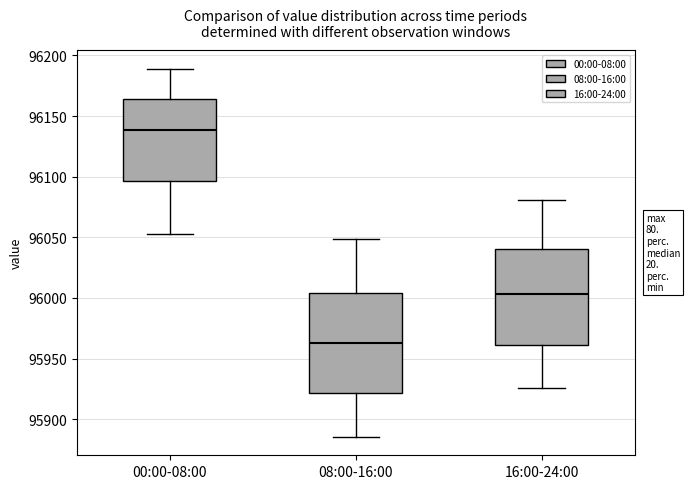

Reading left to right, transcribe this box plot: for each box, give where its median line is, the range the box spans, and where its two whiskers end, as read against the y-axis. The values are not printed on the chart, so give them approximately, as read against the axis.

00:00-08:00: median 96140, box 96095 to 96165, whiskers 96050 to 96190
08:00-16:00: median 95965, box 95920 to 96005, whiskers 95885 to 96050
16:00-24:00: median 96005, box 95960 to 96040, whiskers 95925 to 96080